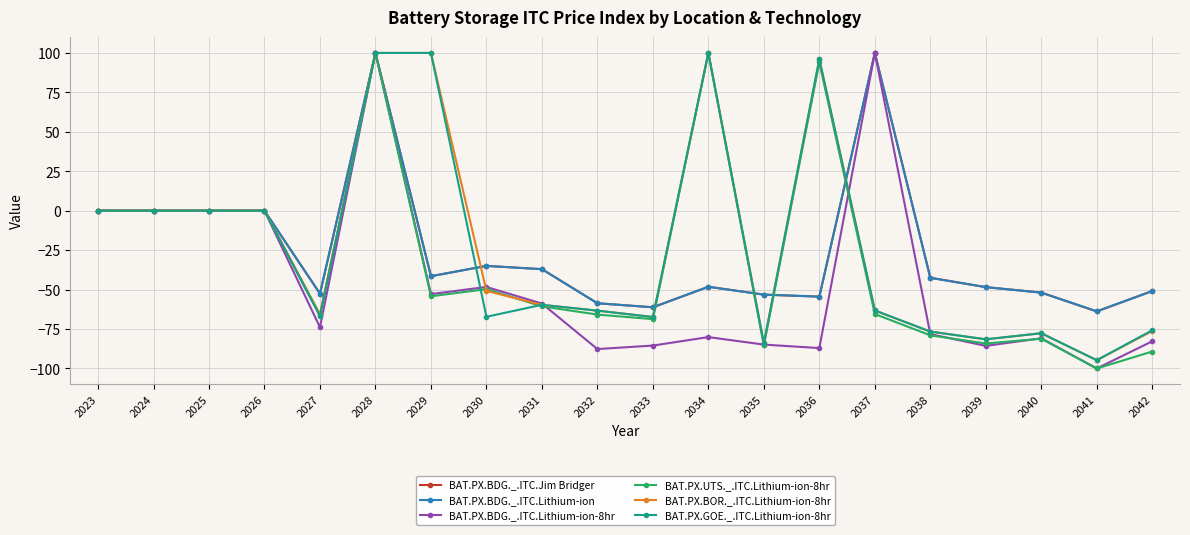

The value of BAT.PX.BDG._.ITC.Jim Bridger at 2035 is -53.2. True or false?

True